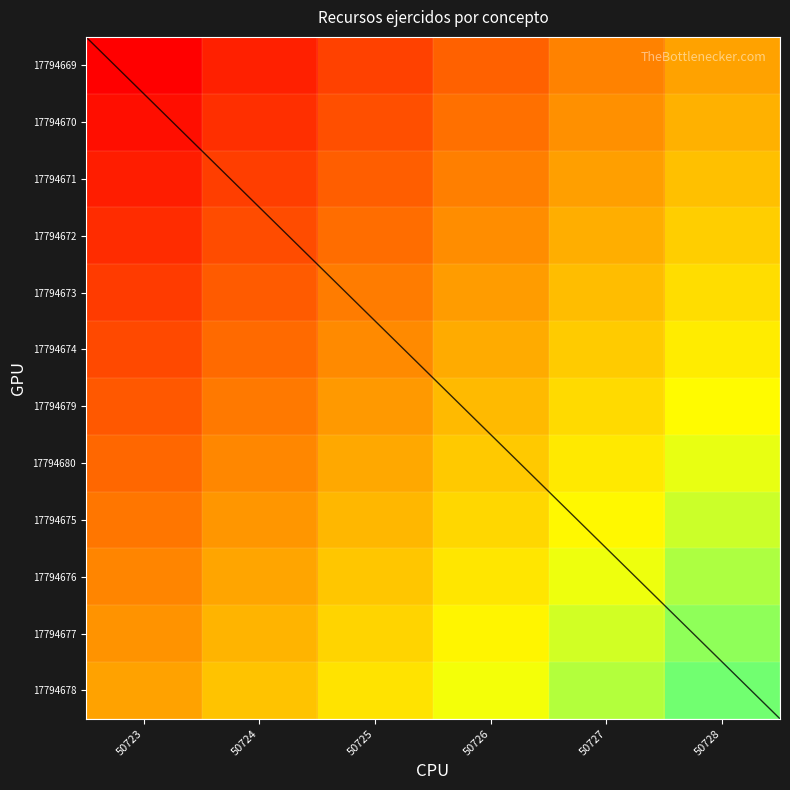

Count the 17794678 values in the range 0 to 1.

6